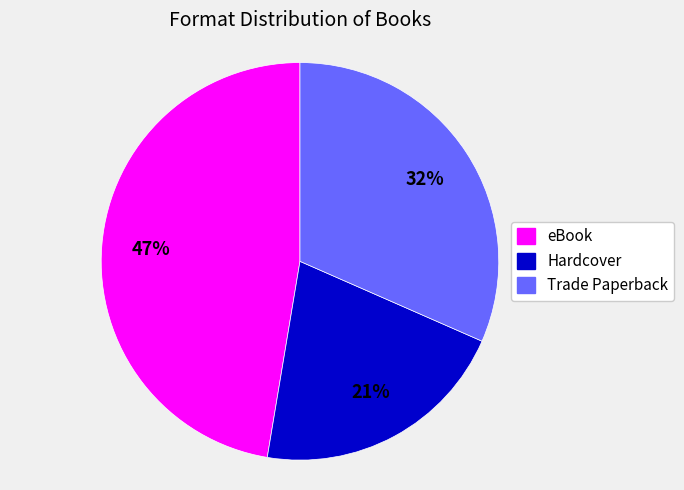

Rank the categories by value from lowest to highest.

Hardcover, Trade Paperback, eBook